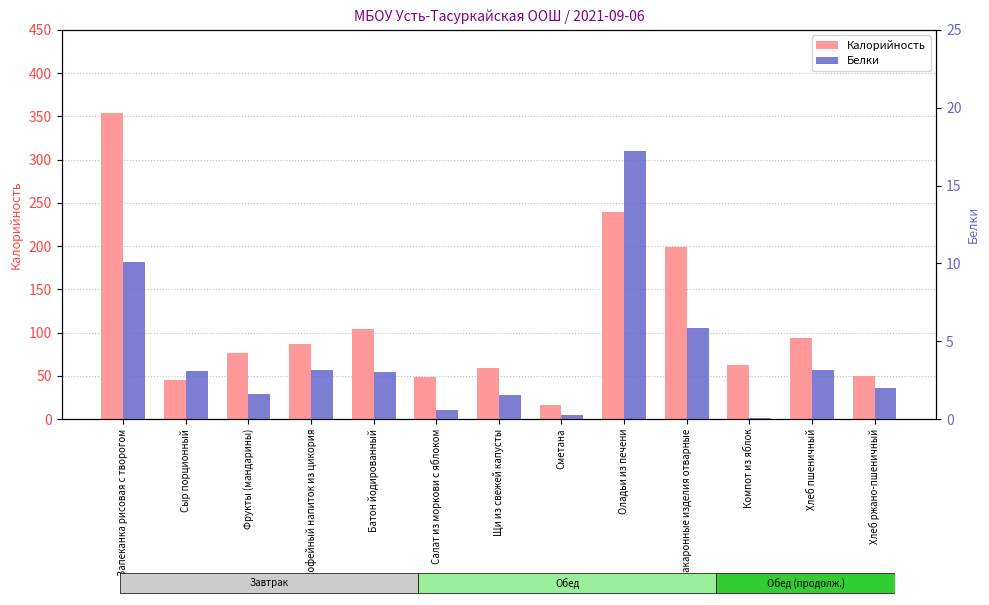

How many data points in Калорийность are above 76?

6